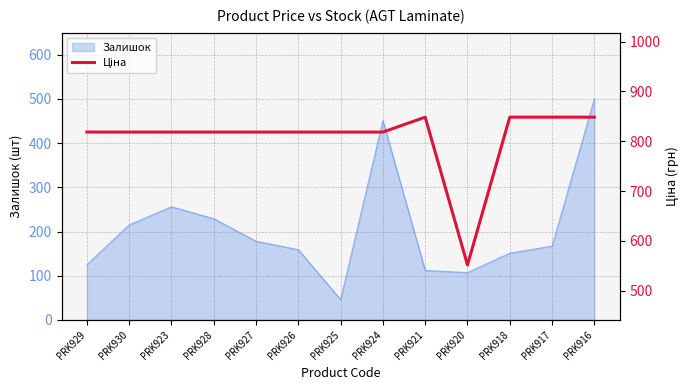

The value at PRK926 is 818.5. True or false?

True